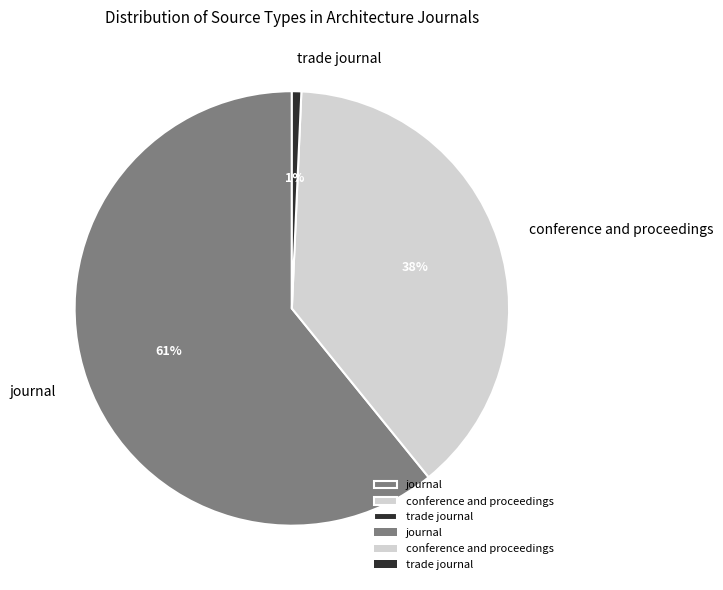

What percentage is the trade journal slice, to the nearest percent?

1%